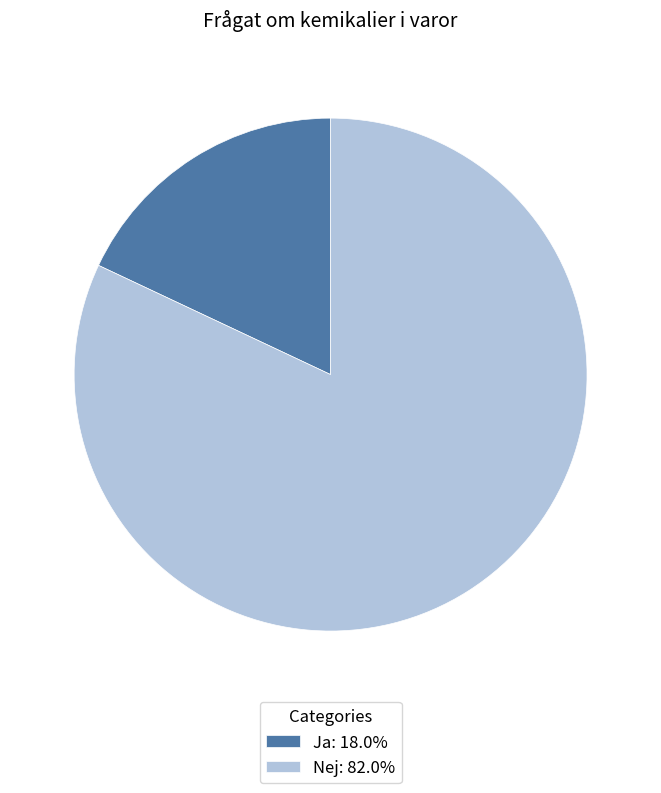

Combined, do Nej: 82.0% and Ja: 18.0% account for over 50%?

Yes